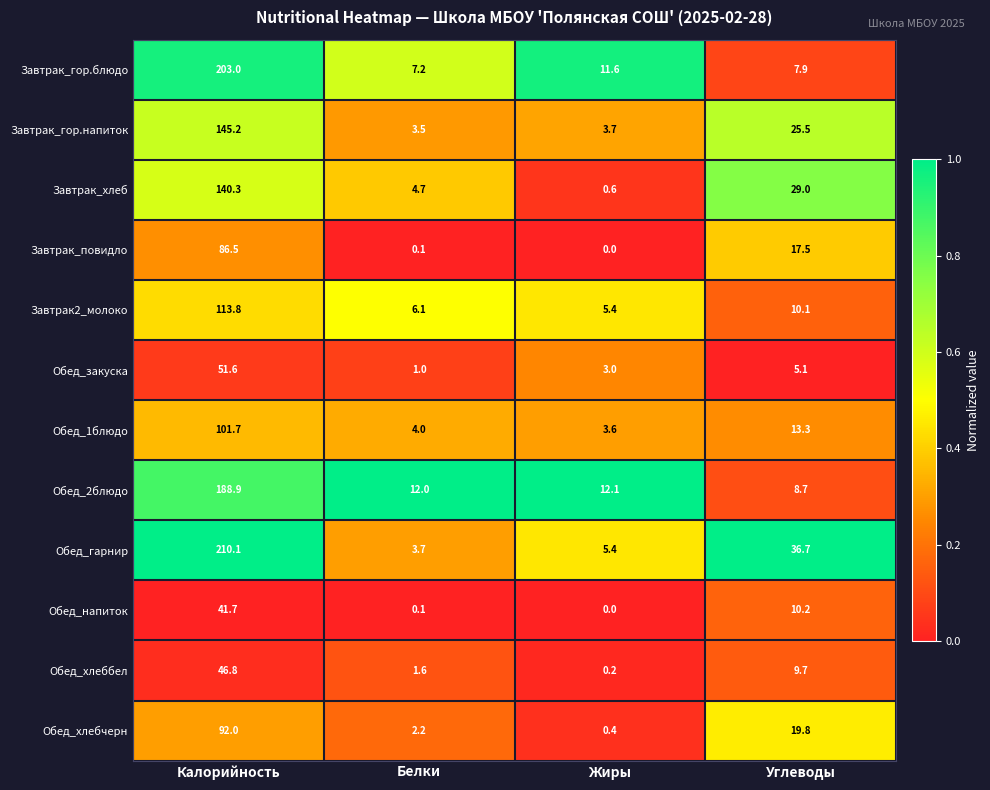

Which label corresponds to the smallest value in the chart?

Жиры